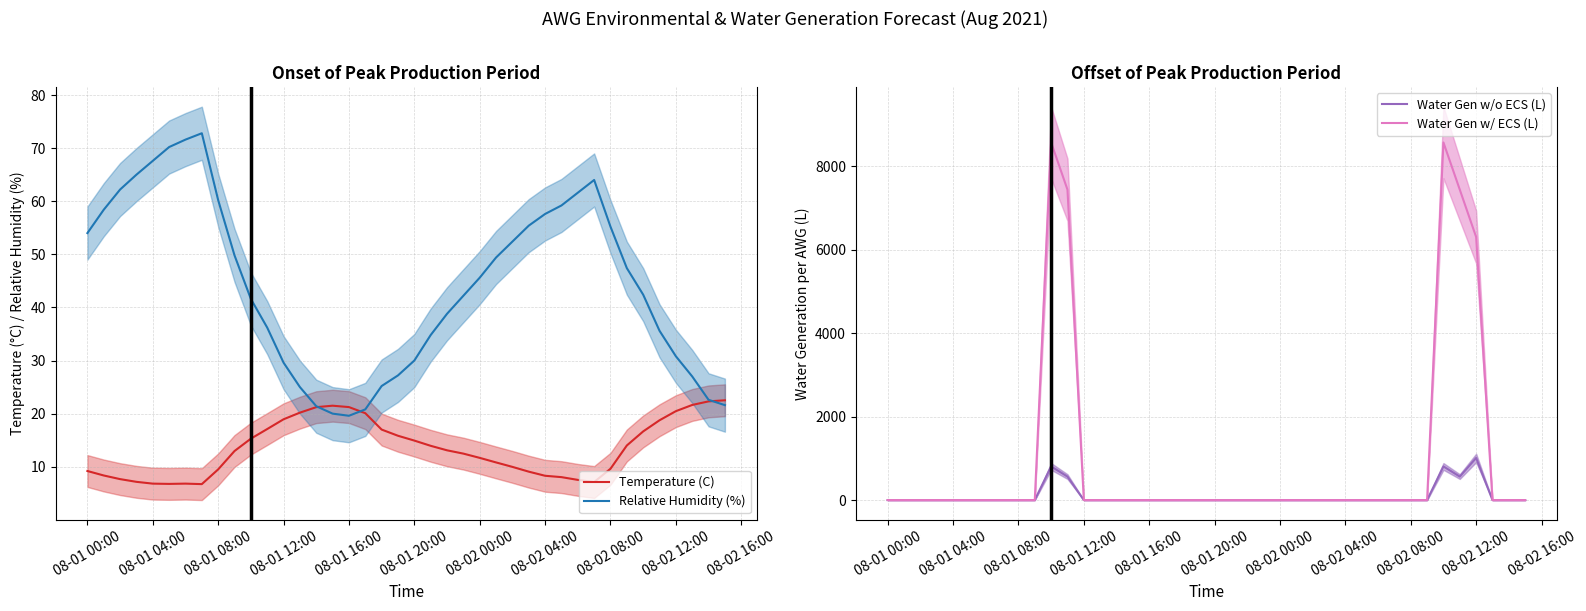

How many data points in Temperature (C) are above 13?

20